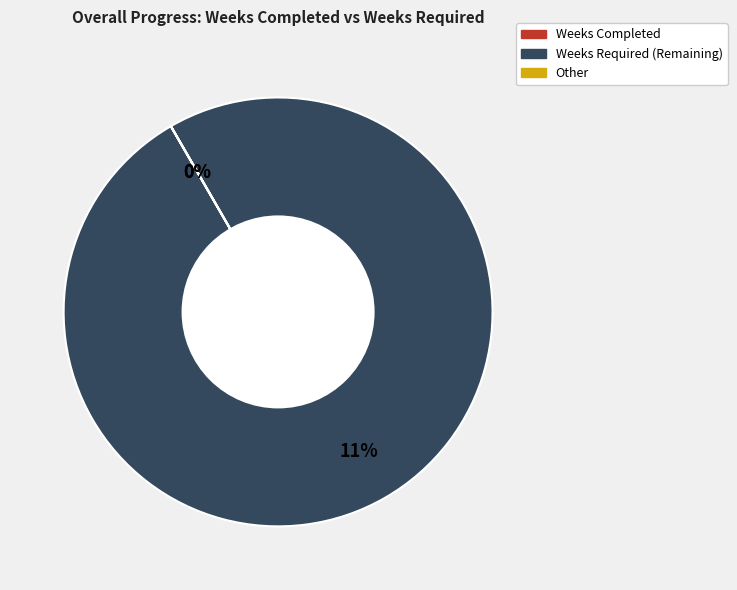

Rank the series at Course 5 Name from highest to lowest value.

Weeks Required, Weeks Completed